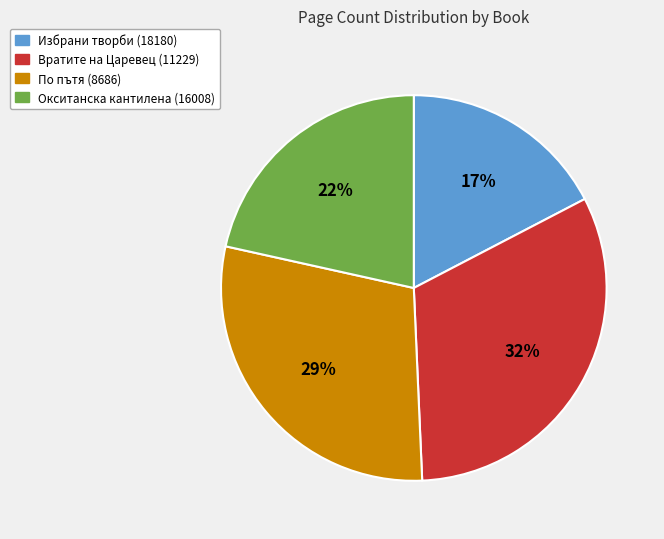

What is the smallest slice in the pie chart?

Избрани творби (18180)